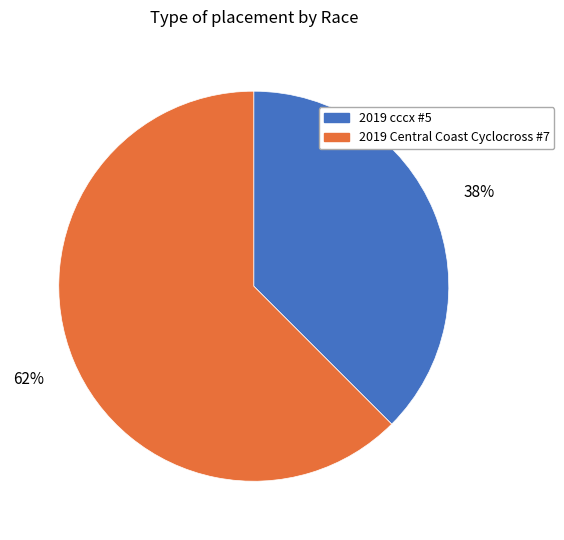

To the nearest percent, what is the average slice percentage?

50%